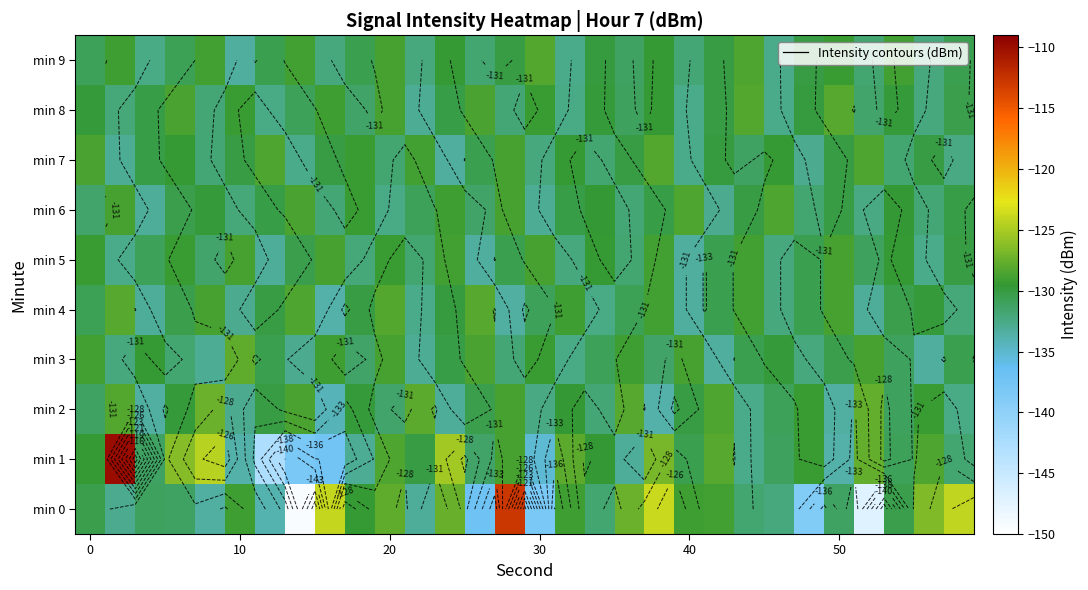

What is the maximum value shown in the chart?

-109.9